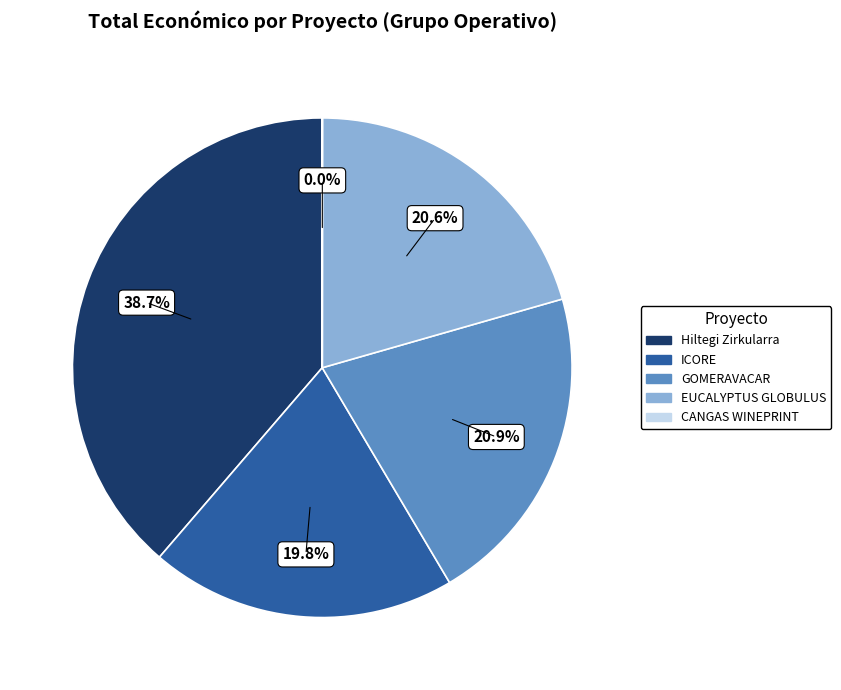

To the nearest percent, what is the difference between the largest and smallest slice percentages?

39%